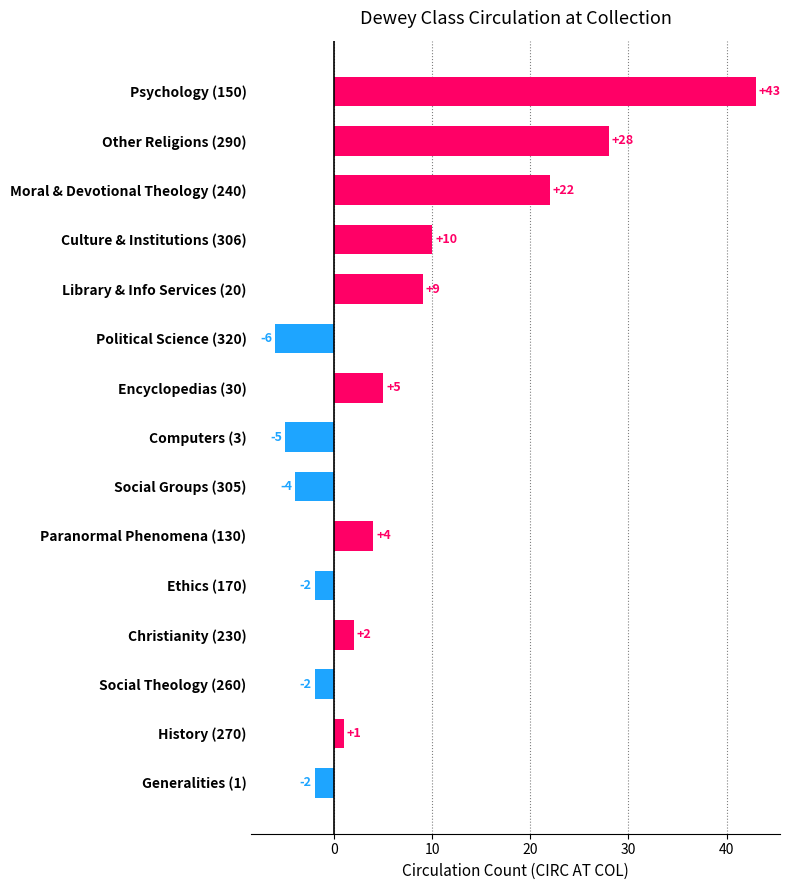

What is the minimum value shown in the chart?

-6